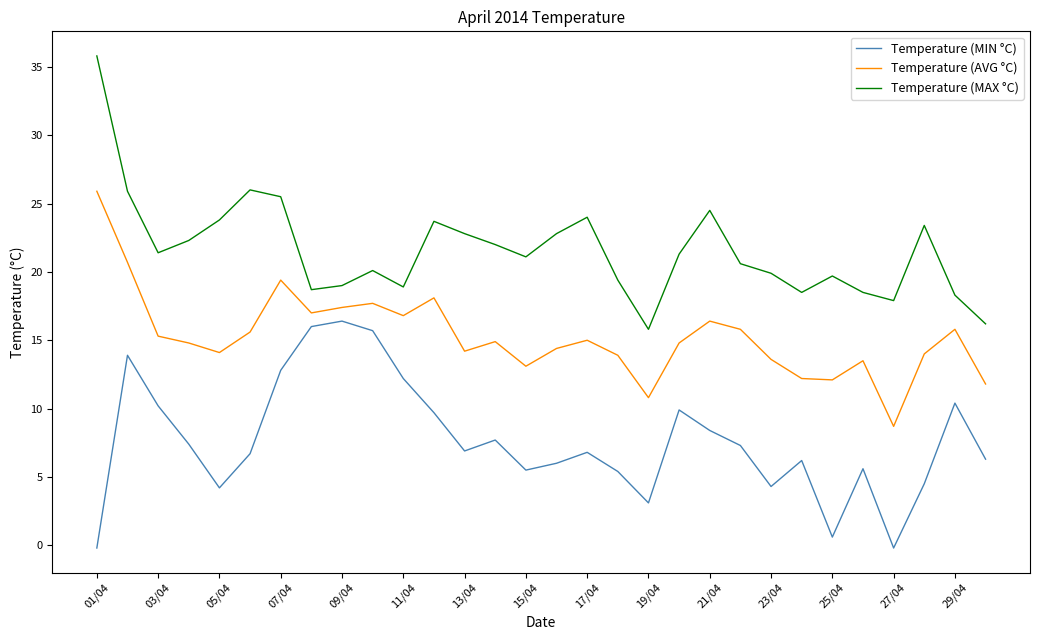

Which series has the largest range (max minus min)?

Temperature (MAX °C)